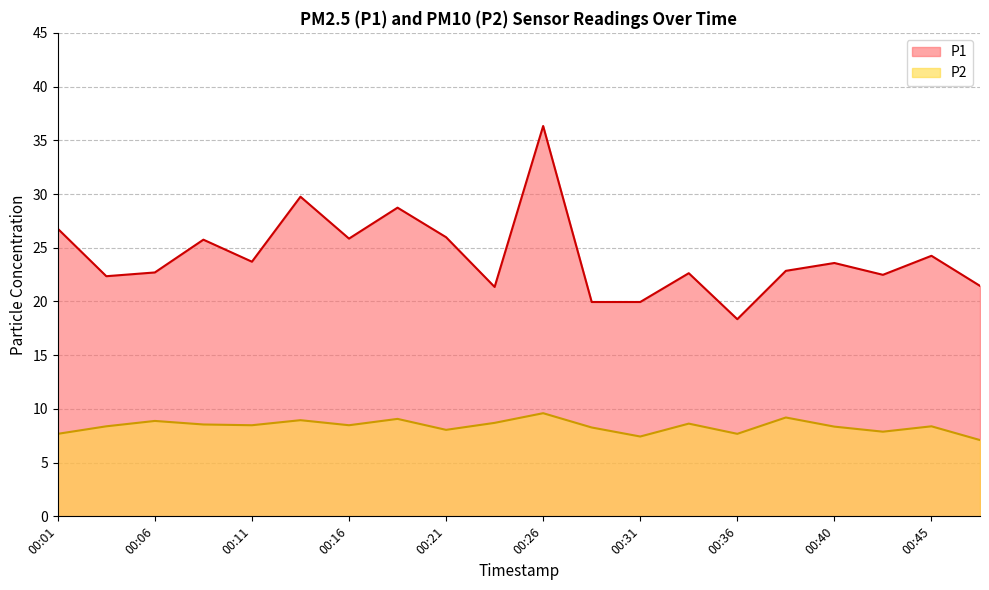

Where is the first local maximum for P1?

00:09